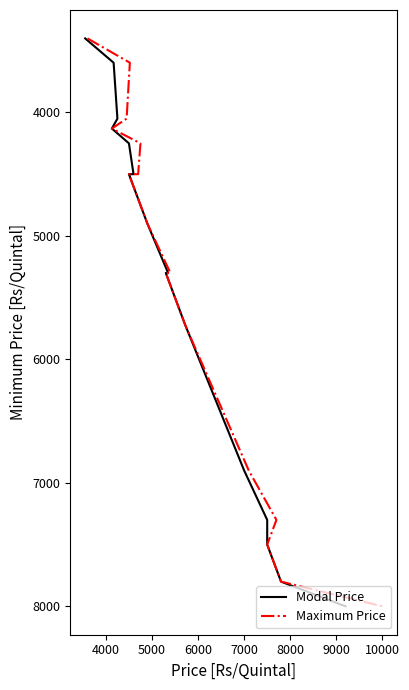

Is the value of Maximum Price at 14 greater than the value of Modal Price at 18?

No